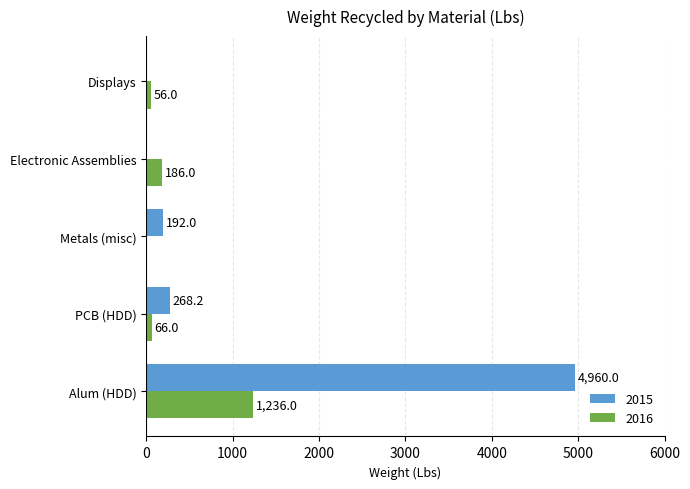

The 2016 series shows 831.5 at Metals (misc). True or false?

False